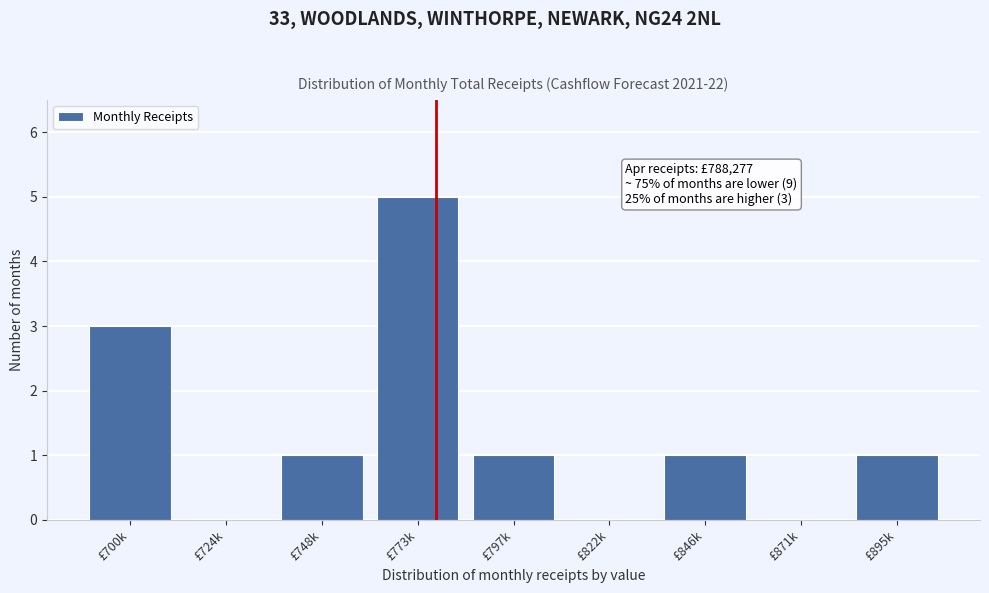

Reading left to right, list all the values displayed in this chart.

£700k=3	£724k=0	£748k=1	£773k=5	£797k=1	£822k=0	£846k=1	£871k=0	£895k=1